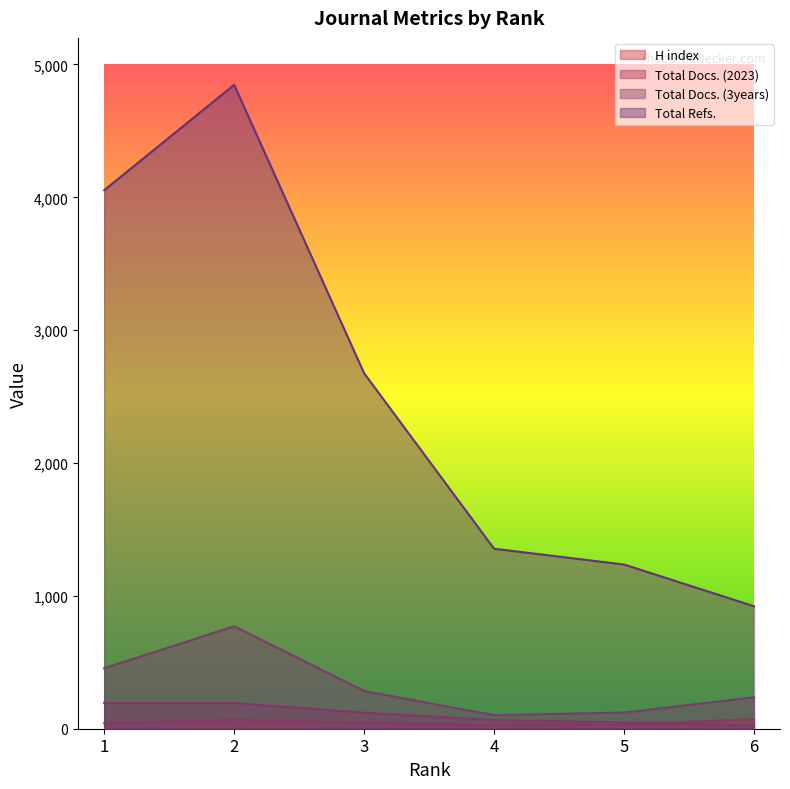

Reading left to right, extract all data points from this chart.

H index: 1=41	2=67	3=45	4=27	5=32	6=72
Total Docs. (2023): 1=195	2=194	3=120	4=65	5=48	6=23
Total Docs. (3years): 1=455	2=771	3=284	4=102	5=122	6=236
Total Refs.: 1=4053	2=4847	3=2676	4=1355	5=1236	6=922